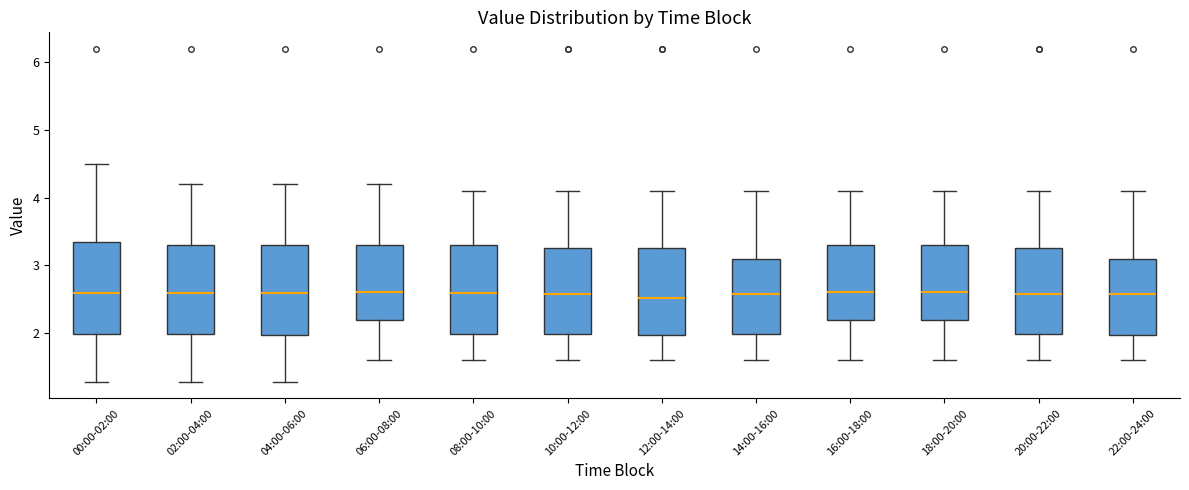

Reading left to right, read every box against the y-axis: the position of its median line, the range the box covers, and the ends of its whiskers. The values are not printed on the chart, so give them approximately, as read against the axis.

00:00-02:00: median 2.6, box 2.0 to 3.3, whiskers 1.3 to 4.5
02:00-04:00: median 2.6, box 2.0 to 3.3, whiskers 1.3 to 4.2
04:00-06:00: median 2.6, box 2.0 to 3.3, whiskers 1.3 to 4.2
06:00-08:00: median 2.6, box 2.2 to 3.3, whiskers 1.6 to 4.2
08:00-10:00: median 2.6, box 2.0 to 3.3, whiskers 1.6 to 4.1
10:00-12:00: median 2.6, box 2.0 to 3.3, whiskers 1.6 to 4.1
12:00-14:00: median 2.5, box 2.0 to 3.3, whiskers 1.6 to 4.1
14:00-16:00: median 2.6, box 2.0 to 3.1, whiskers 1.6 to 4.1
16:00-18:00: median 2.6, box 2.2 to 3.3, whiskers 1.6 to 4.1
18:00-20:00: median 2.6, box 2.2 to 3.3, whiskers 1.6 to 4.1
20:00-22:00: median 2.6, box 2.0 to 3.3, whiskers 1.6 to 4.1
22:00-24:00: median 2.6, box 2.0 to 3.1, whiskers 1.6 to 4.1